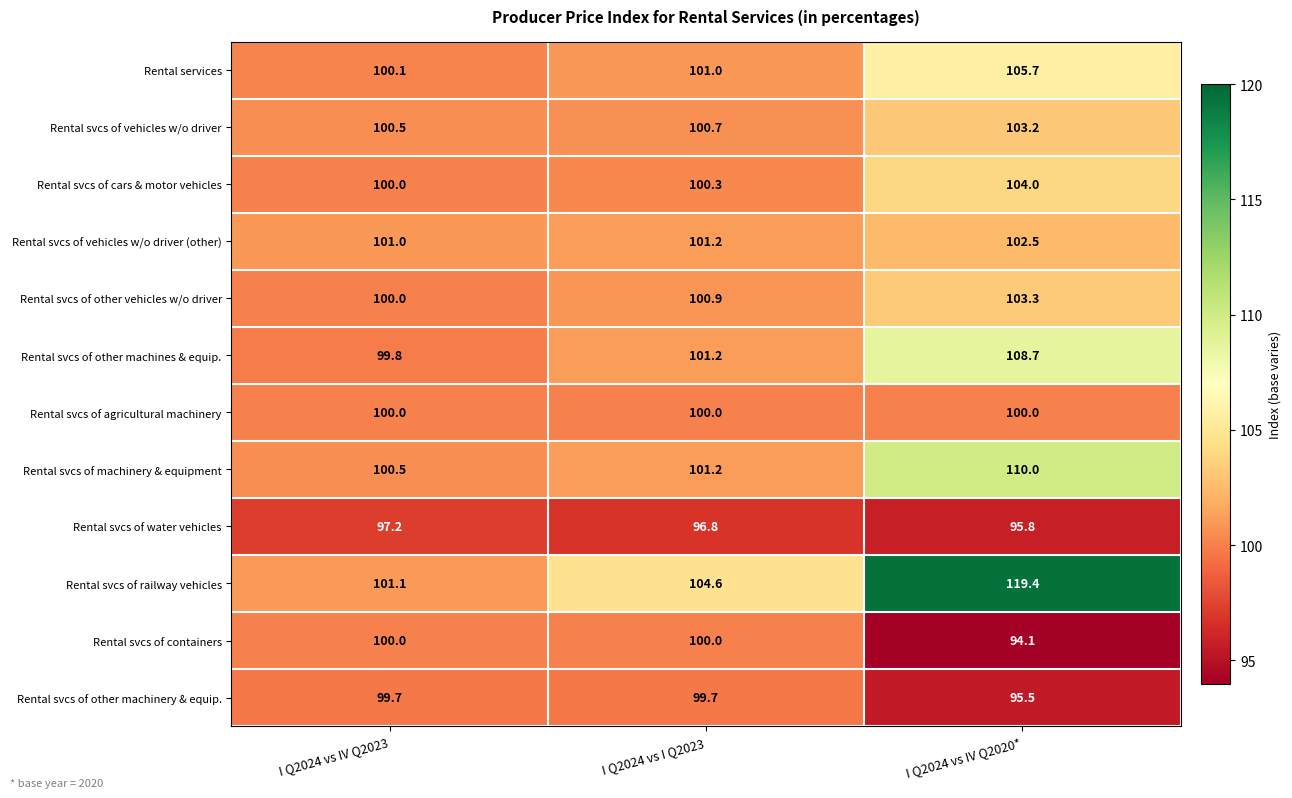

How many data points does each series have?

3